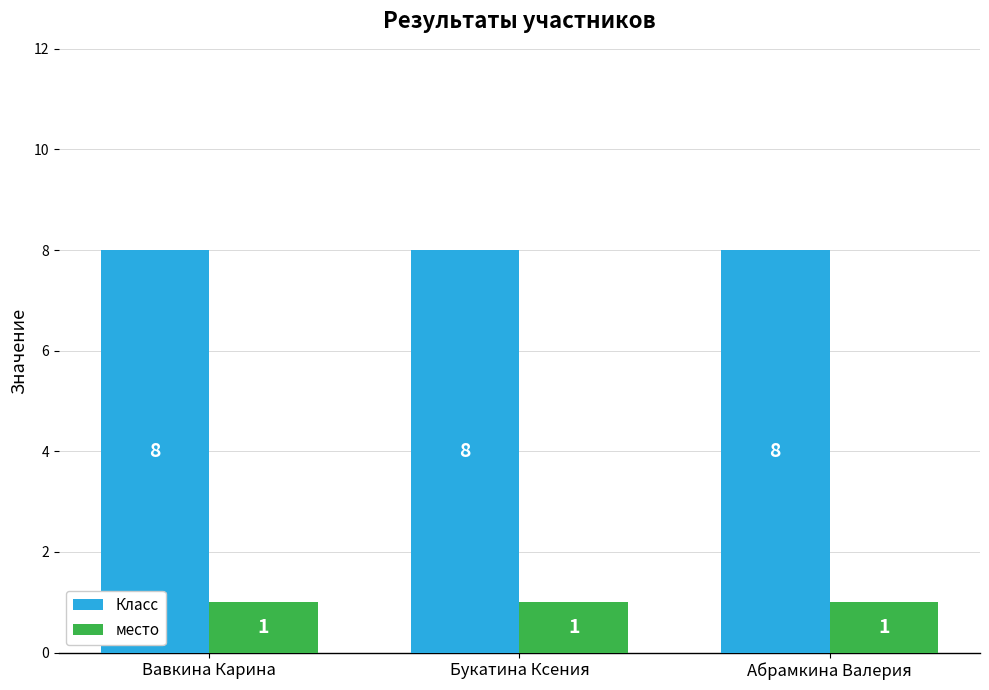

How many bars are there in total?

6